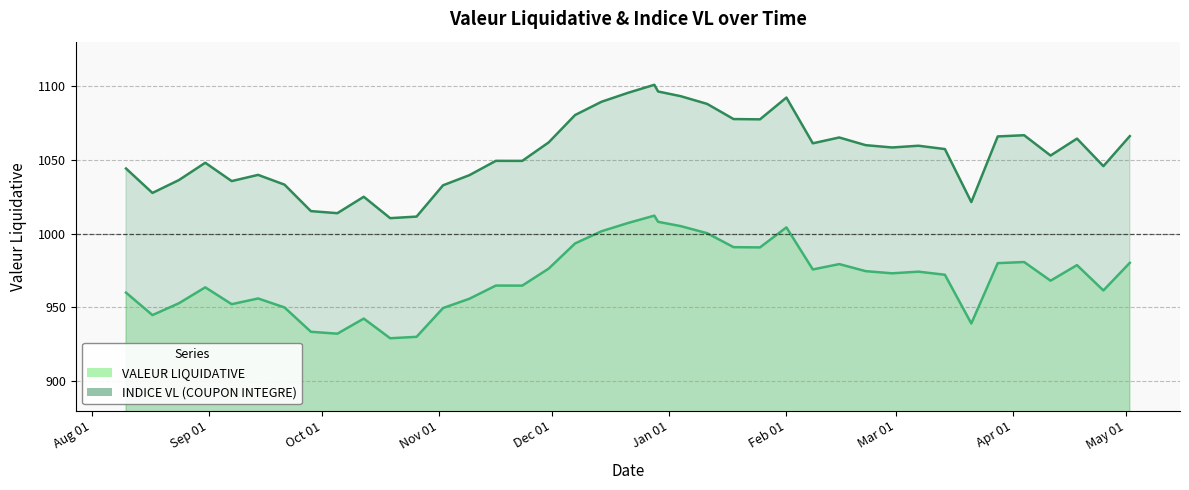

The value of VALEUR LIQUIDATIVE at 01/02/24 is 1004.2. True or false?

True